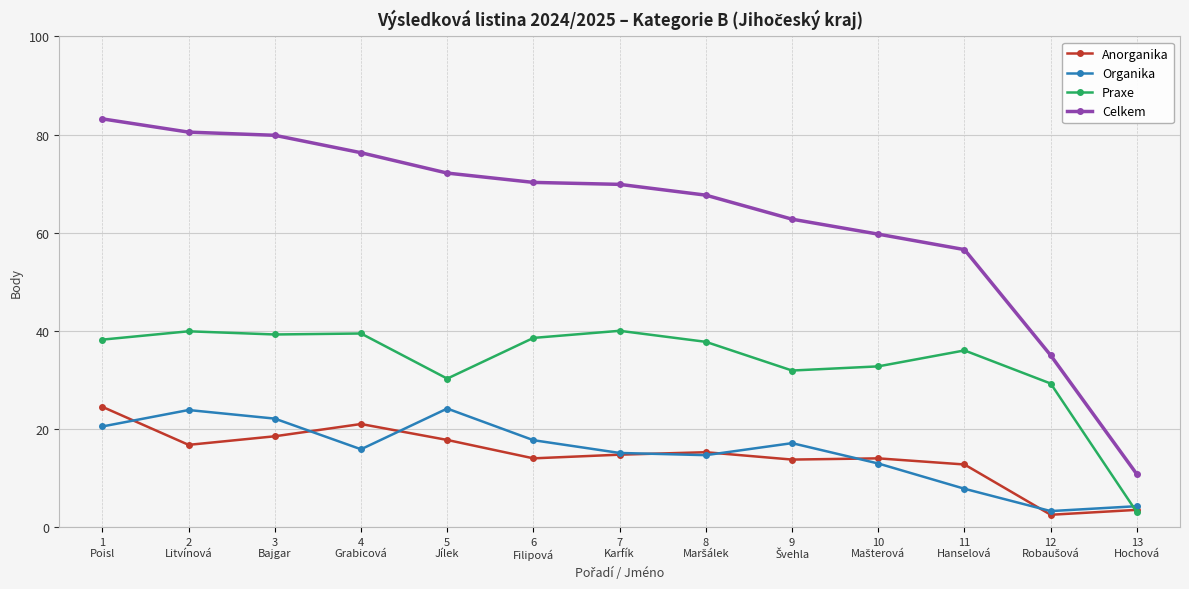

Is this an area chart (filled region under the line)?

No